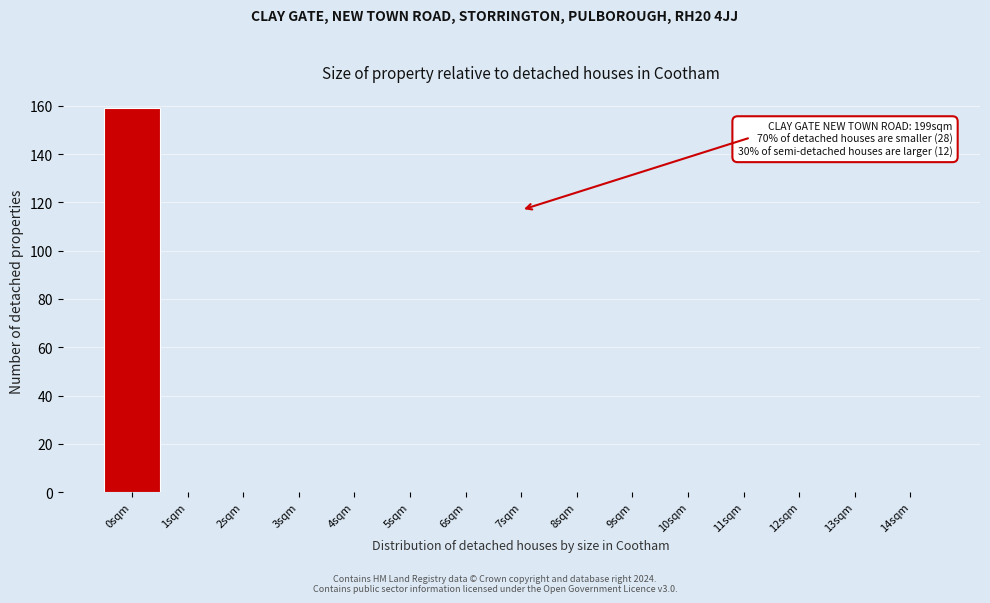

Reading left to right, extract all data points from this chart.

0sqm=159	1sqm=0	2sqm=0	3sqm=0	4sqm=0	5sqm=0	6sqm=0	7sqm=0	8sqm=0	9sqm=0	10sqm=0	11sqm=0	12sqm=0	13sqm=0	14sqm=0